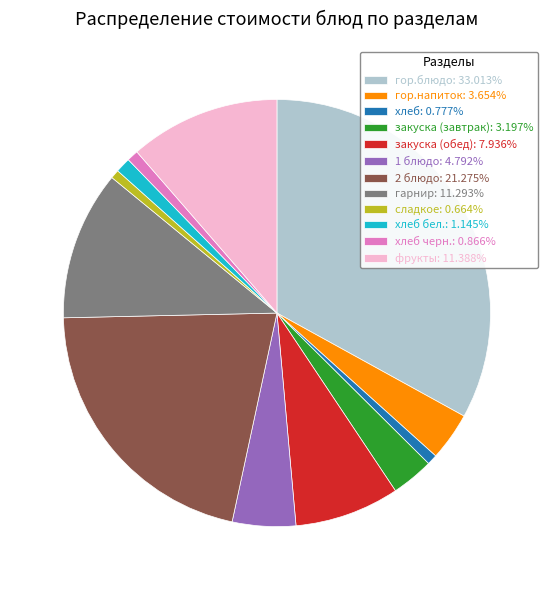

Is the sum of гарнир: 11.293% and закуска (завтрак): 3.197% greater than half?

No